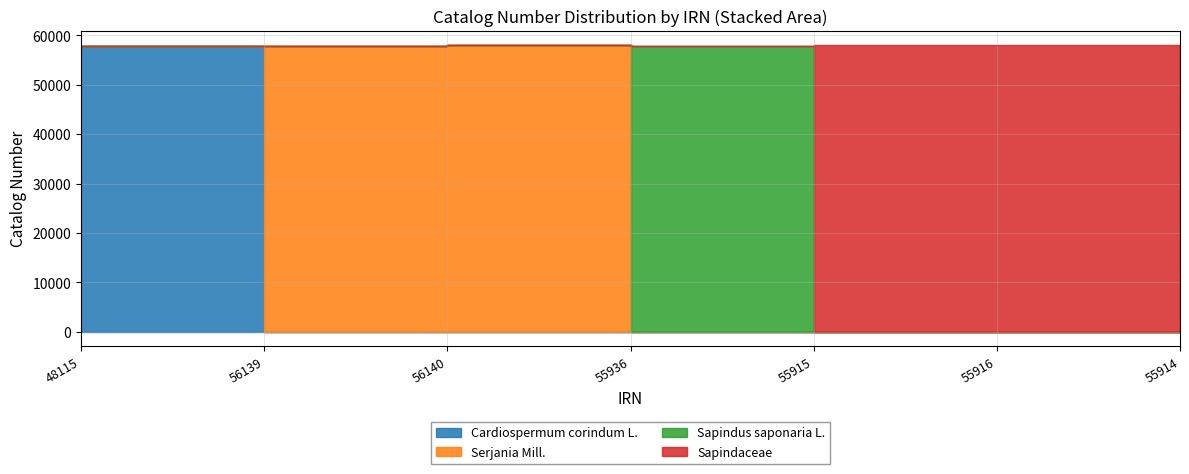

Which series has the largest total across all categories?

Sapindaceae